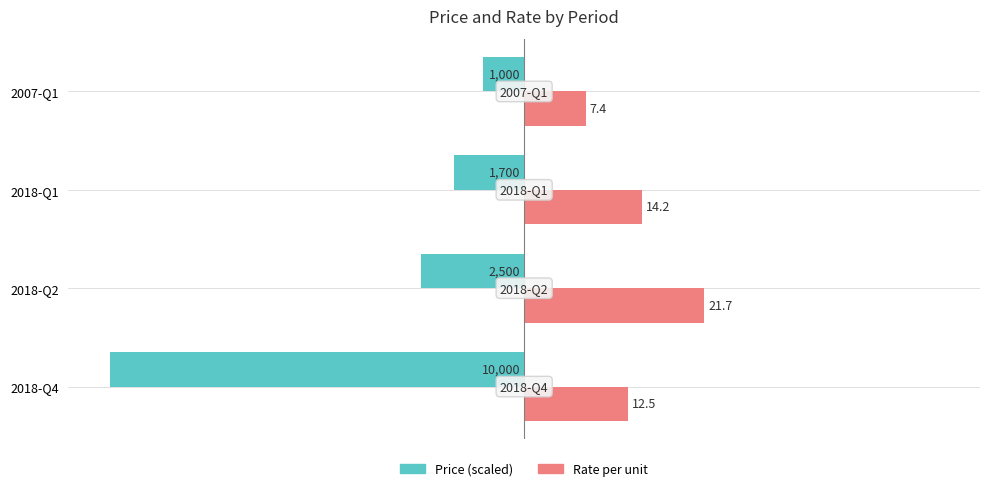

True or false: Price (scaled) has a value of -2.9 at 2018-Q1.

False